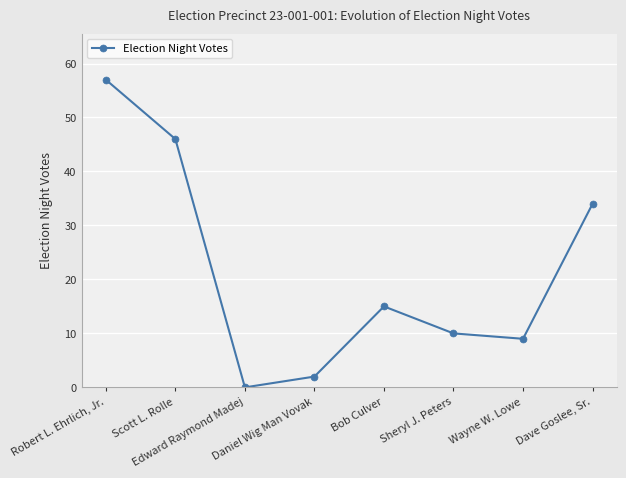

Read the value at Sheryl J. Peters.

10